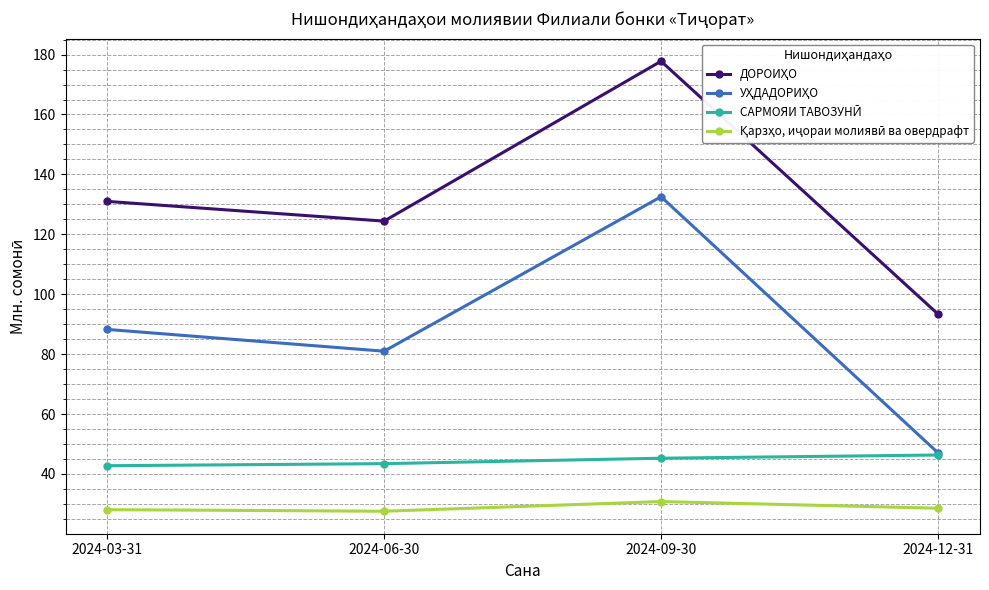

Count the number of categories in the chart.

4